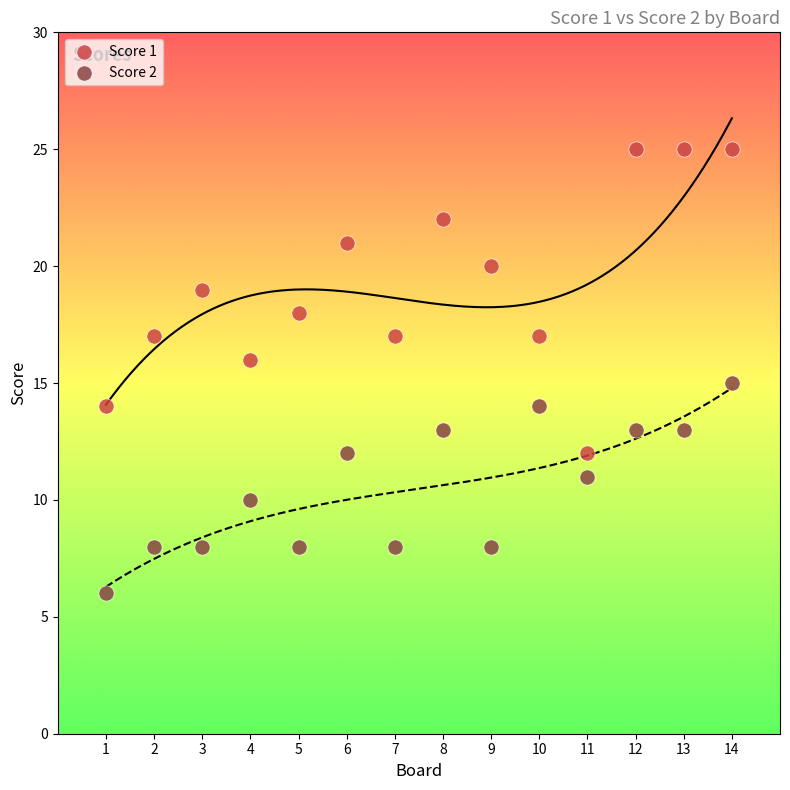

Which series contains the lowest Y value?

Score 2